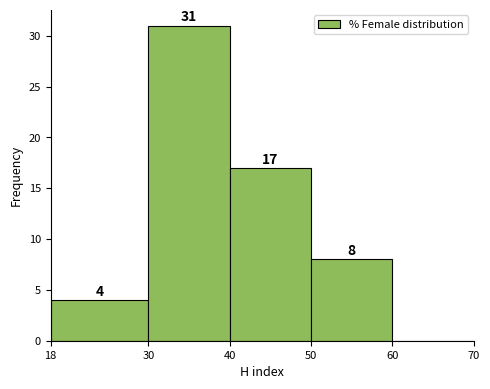

Over which range of the x-axis is the bar tallest?

30 to 40